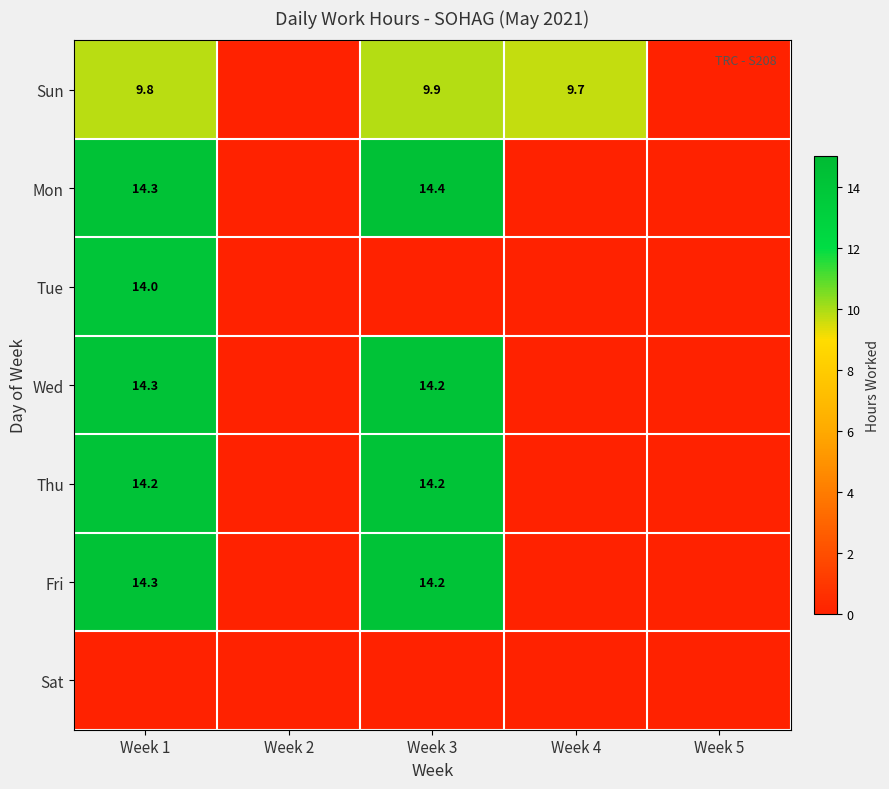

What is the greatest value displayed?

14.4